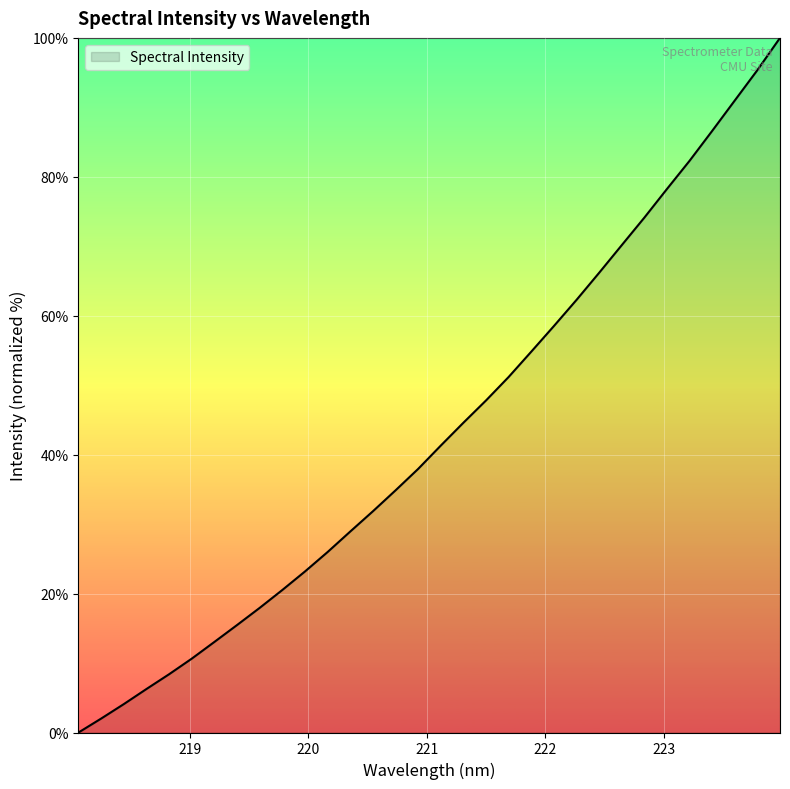

Reading left to right, what are all the values shown in this chart?

0.0	2.0	4.1	6.3	8.4	10.6	13.0	15.5	17.9	20.5	23.2	26.0	28.9	31.9	34.9	38.0	41.3	44.6	47.8	51.2	54.8	58.5	62.3	66.2	70.2	74.1	78.3	82.3	86.6	91.0	95.4	100.0